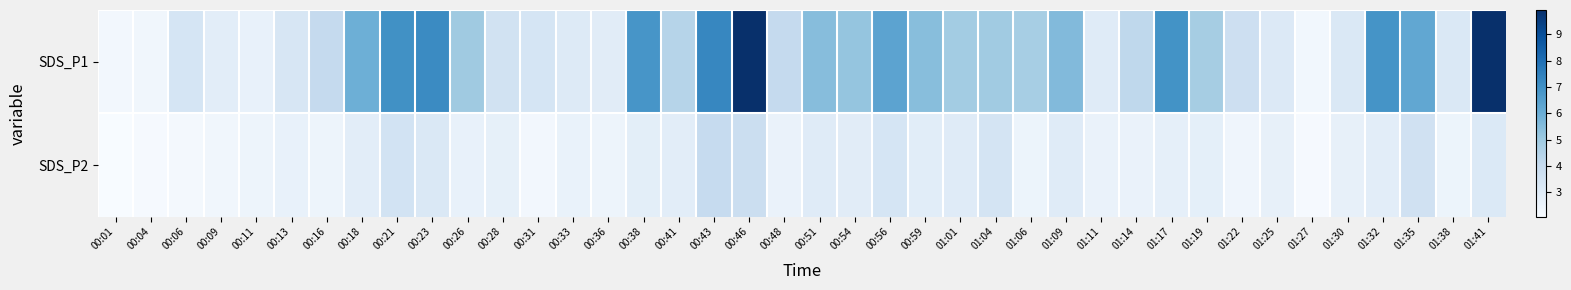

How many categories are shown in the chart?

40